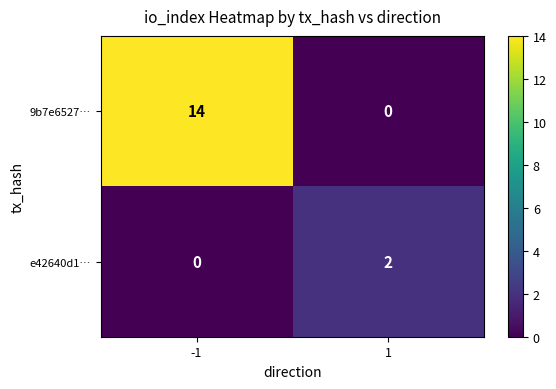

What is the total value across all series at -1?

14